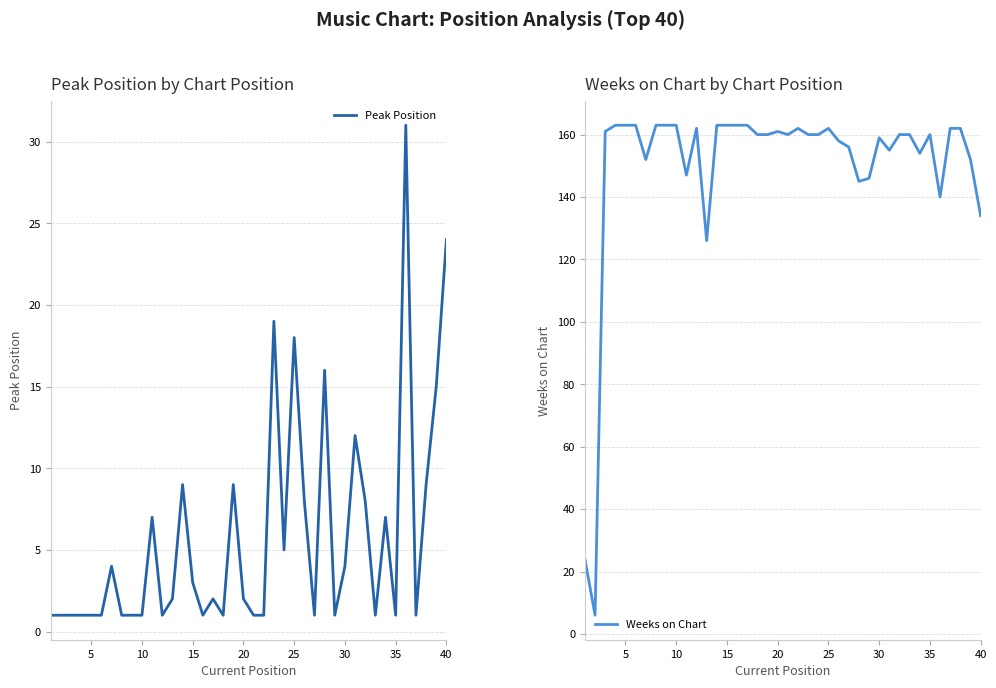

What is the maximum value for Peak Position?

31